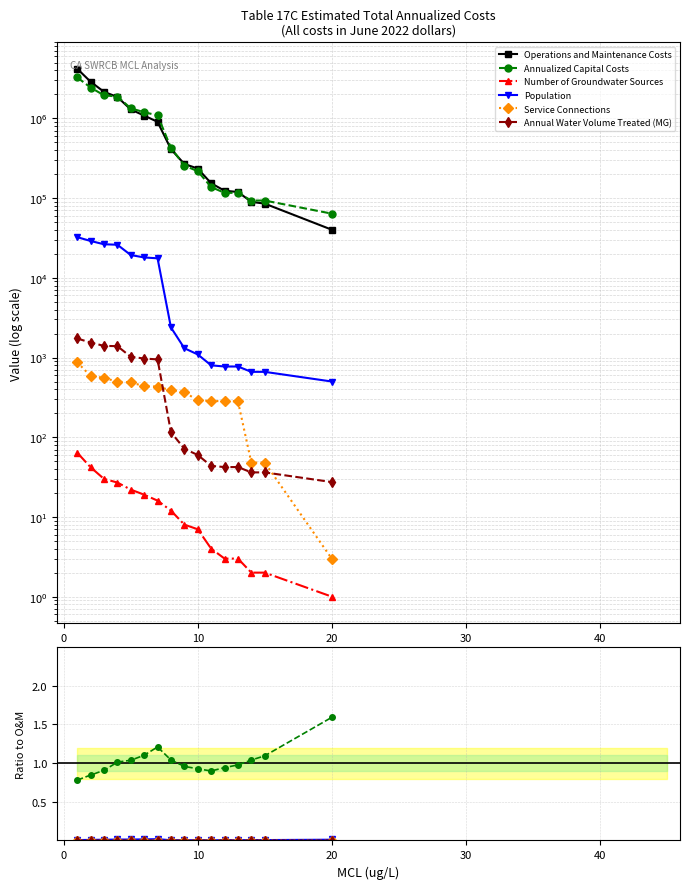

True or false: Operations and Maintenance Costs has more than 0 points higher than both neighbors.

False